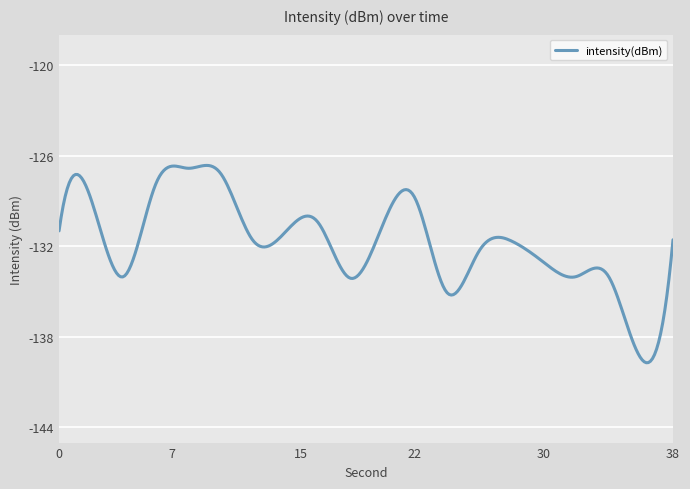

What is the minimum value shown in the chart?

-139.7